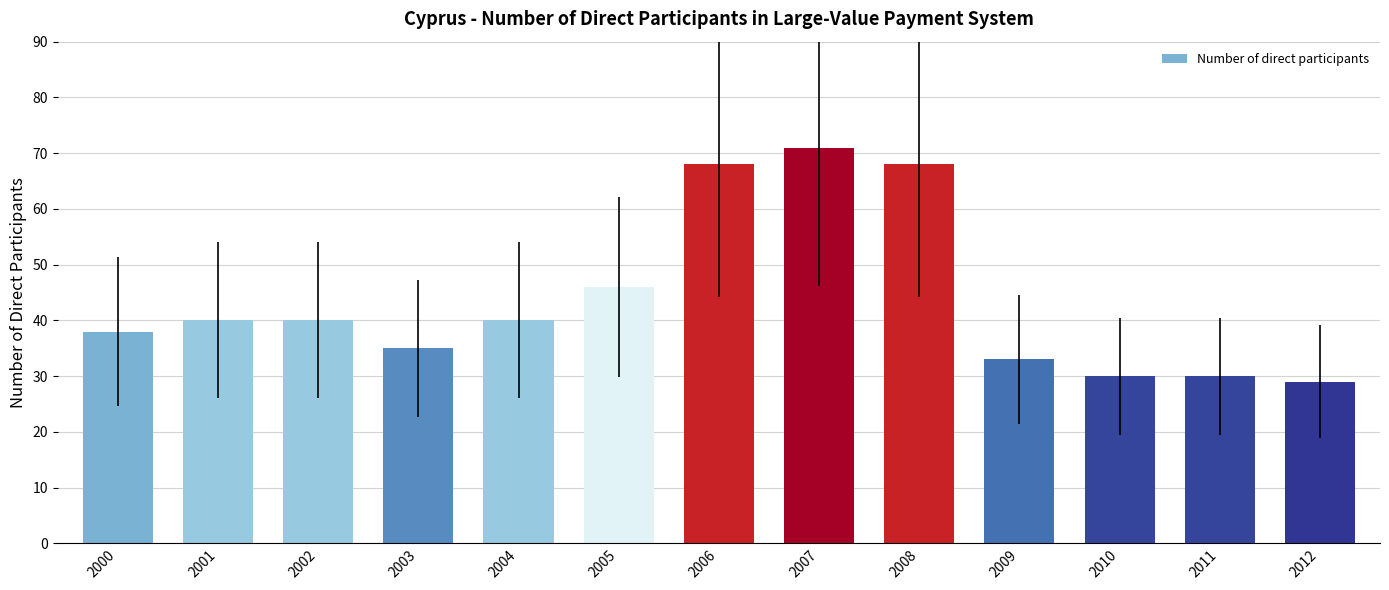

Reading left to right, extract all data points from this chart.

38	40	40	35	40	46	68	71	68	33	30	30	29